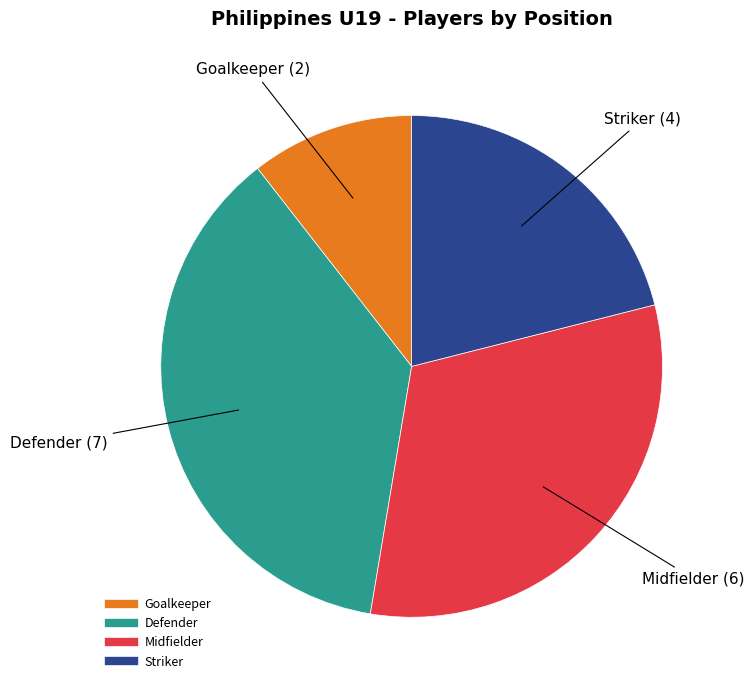

Does any single category account for the majority?

No